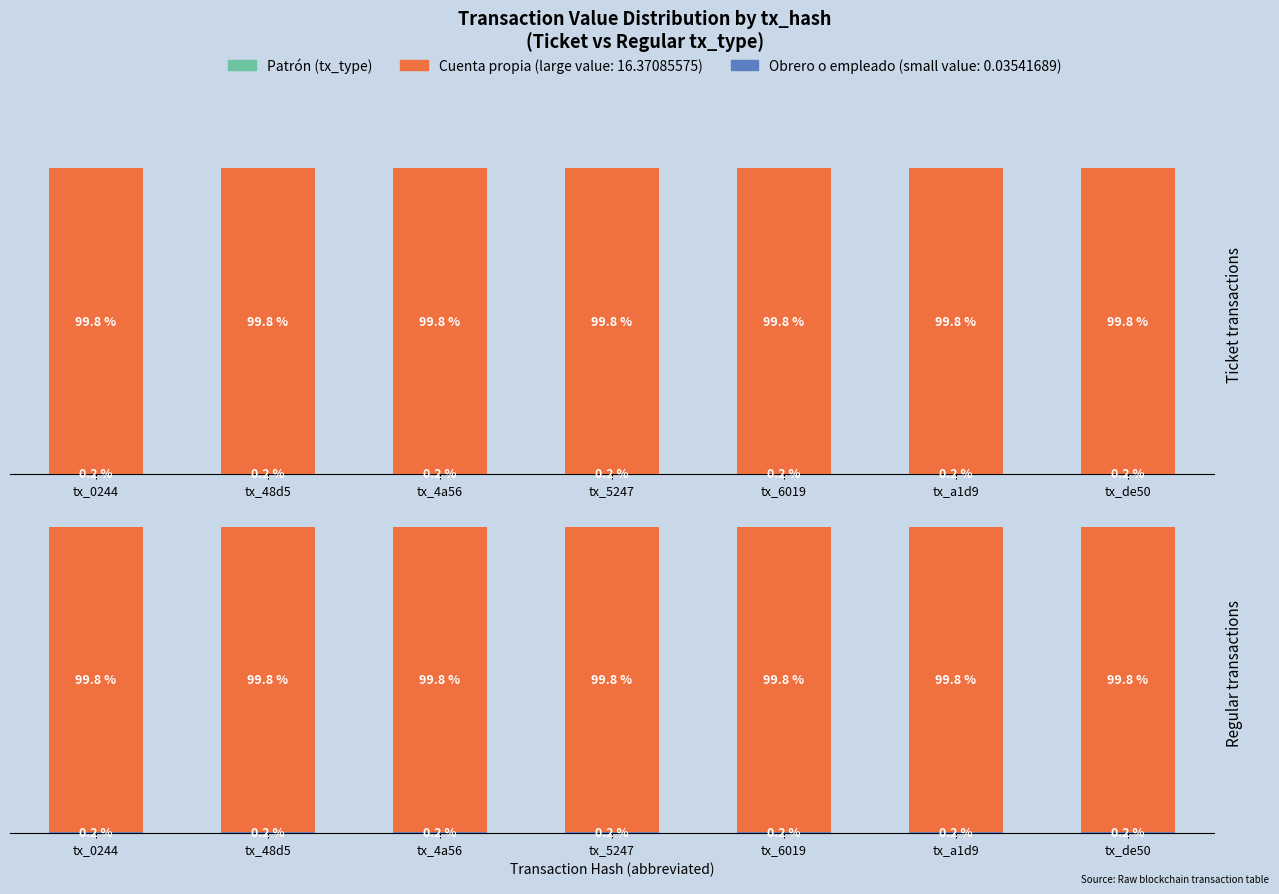

Reading right to left, transcribe all the data shown in this chart.

Ticket: 16.4	0.0	16.4	0.0	16.4	0.0	16.4	0.0	16.4	0.0	16.4	0.0	16.4	0.0
Regular: 16.4	0.0	16.4	0.0	16.4	0.0	16.4	0.0	16.4	0.0	16.4	0.0	16.4	0.0